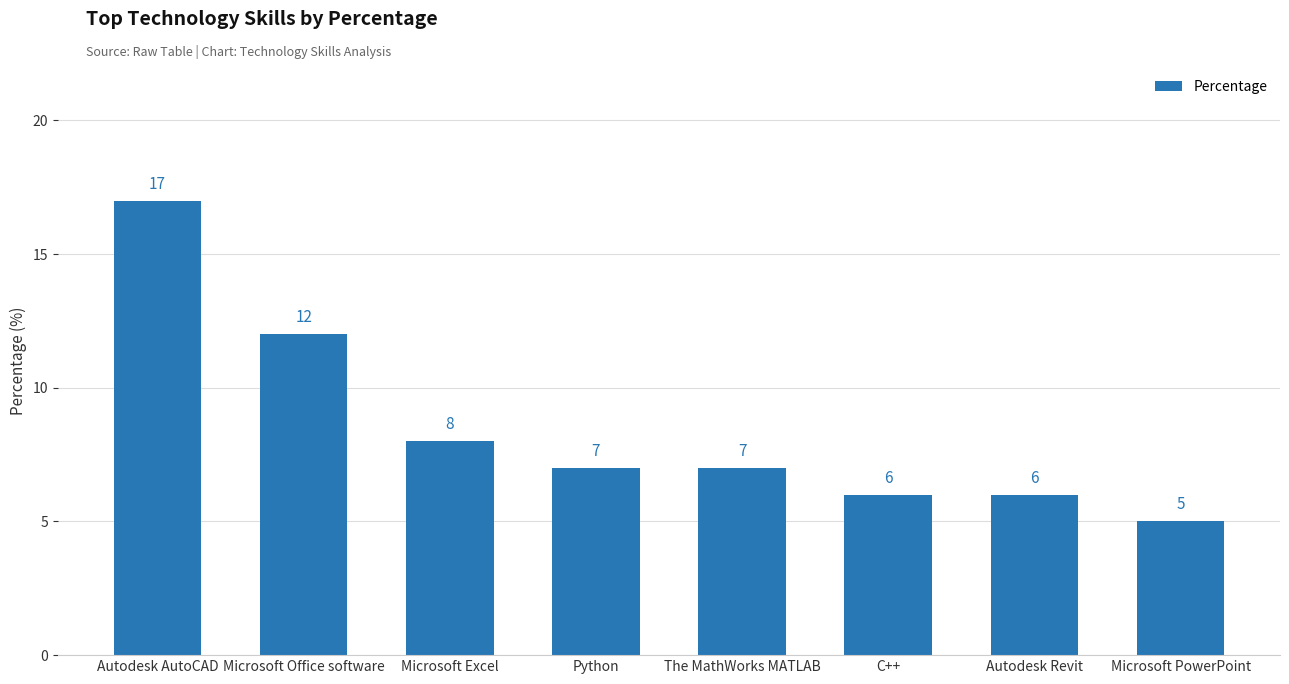

Approximately how many times larger is the value at Microsoft Excel compared to Autodesk Revit?

1.3